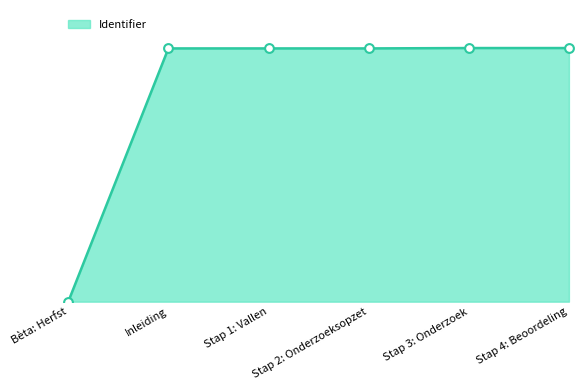

Does the chart have visible grid lines?

No